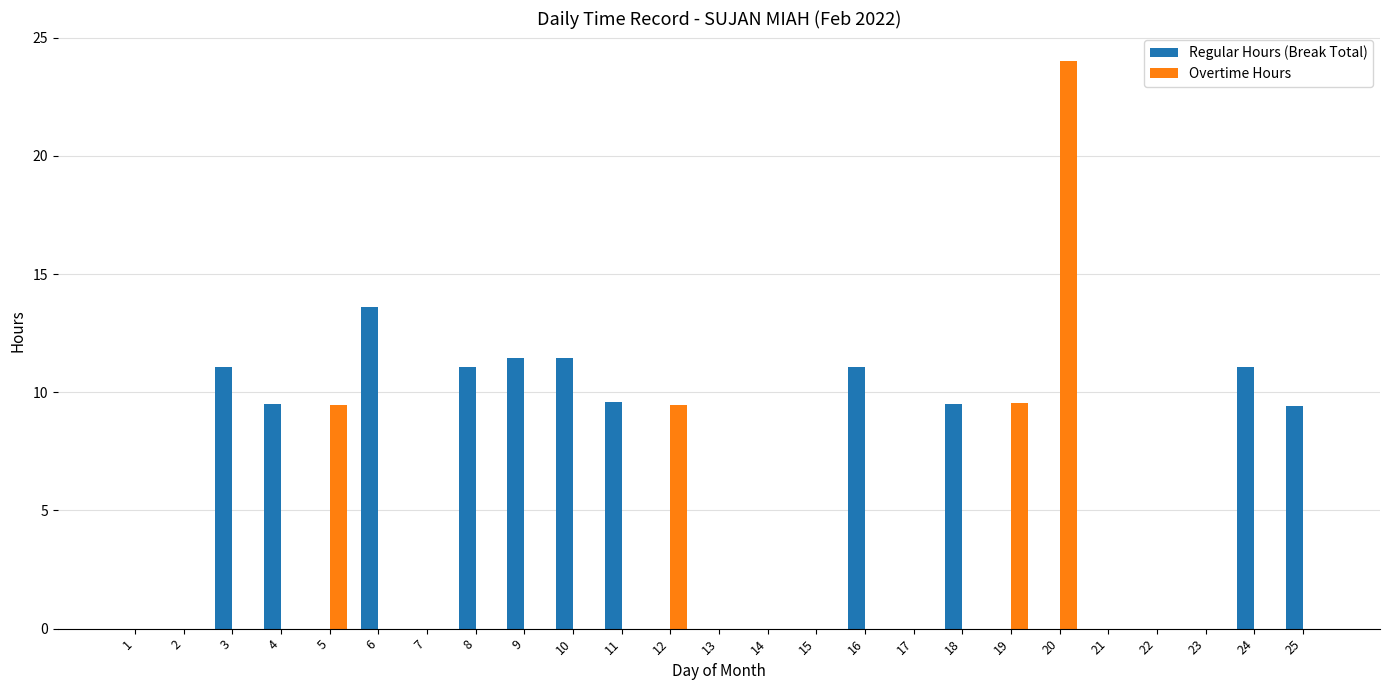

How many data points does each series have?

25